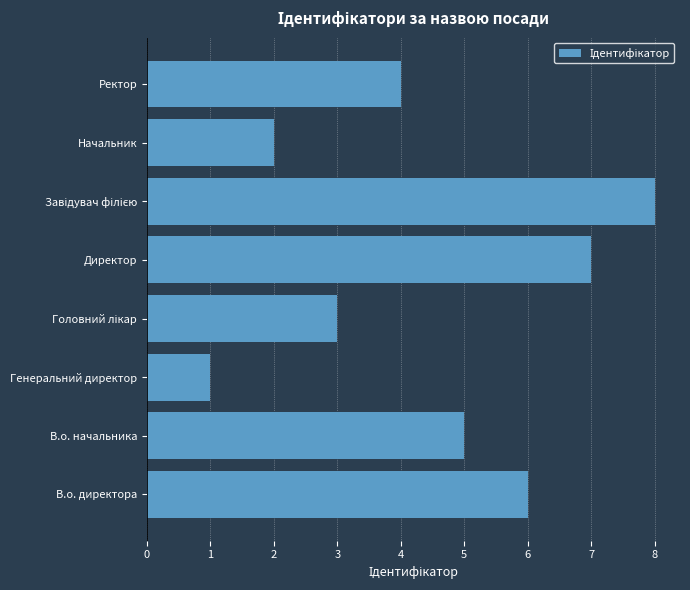

How many series are shown in this chart?

1